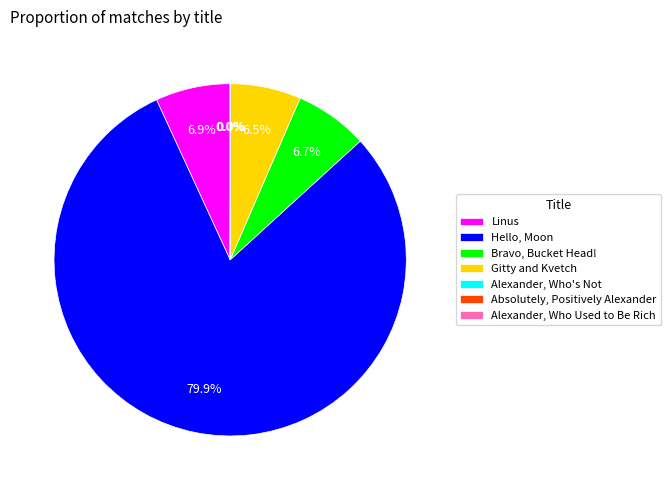

Does Bravo, Bucket Head! represent more than half of the total?

No